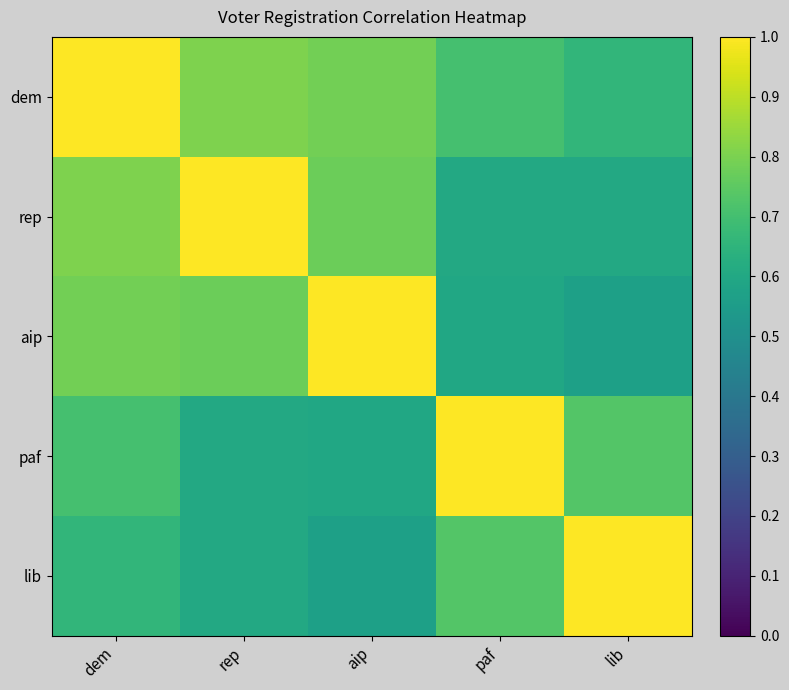

At which category is the sum across all series the highest?

dem